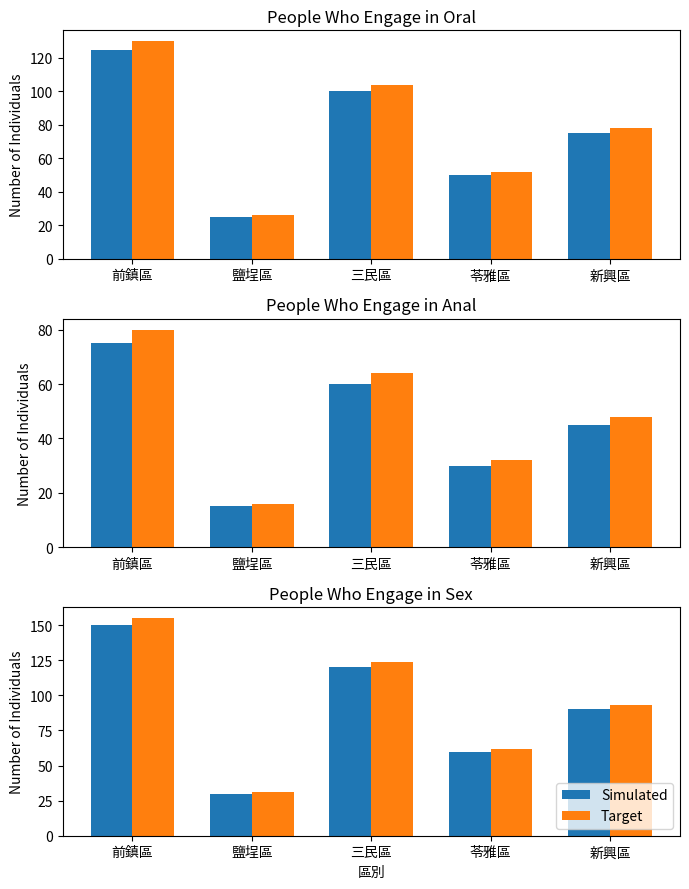

How many values in the Target series are below 93?

2